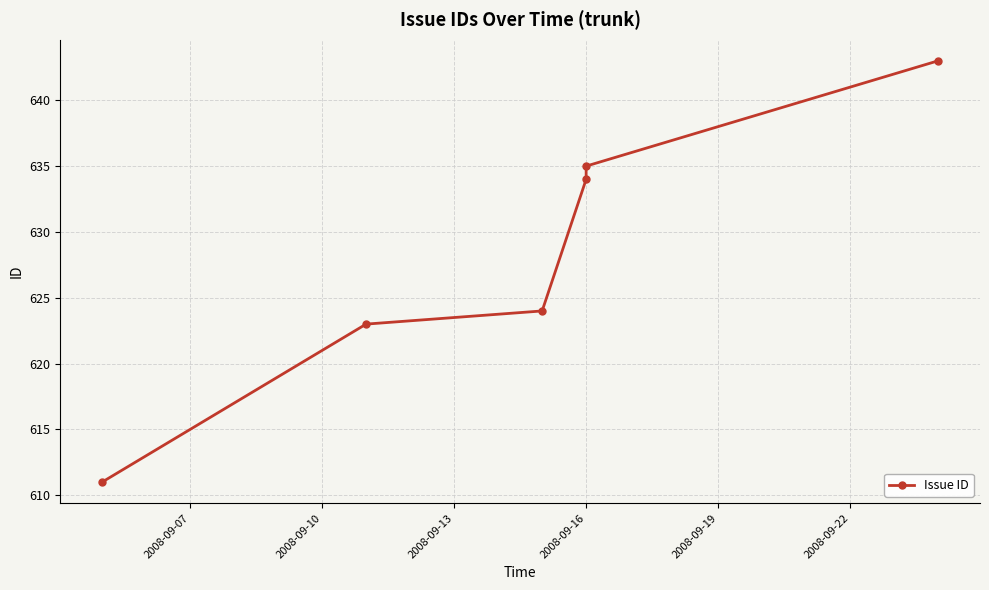

List the labels in order of value, largest first.

2008-09-22, 2008-09-19, 2008-09-16, 2008-09-13, 2008-09-10, 2008-09-07